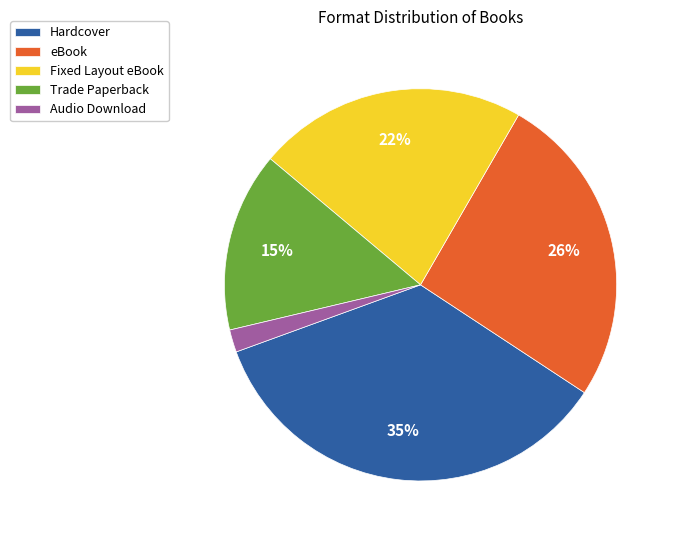

To the nearest percent, what is the combined percentage of Trade Paperback and Hardcover?

50%